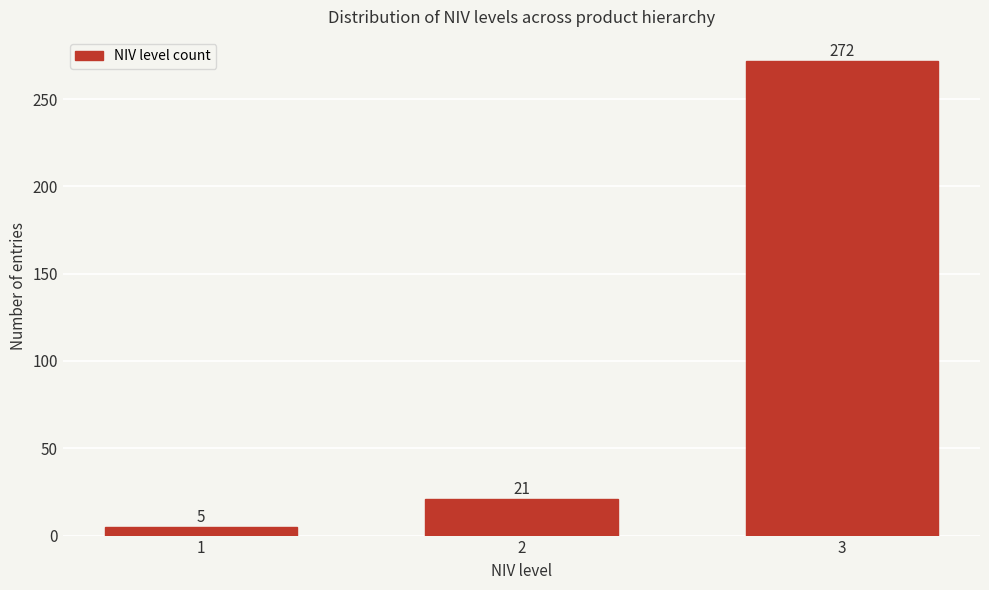

Reading right to left, extract all data points from this chart.

272	21	5